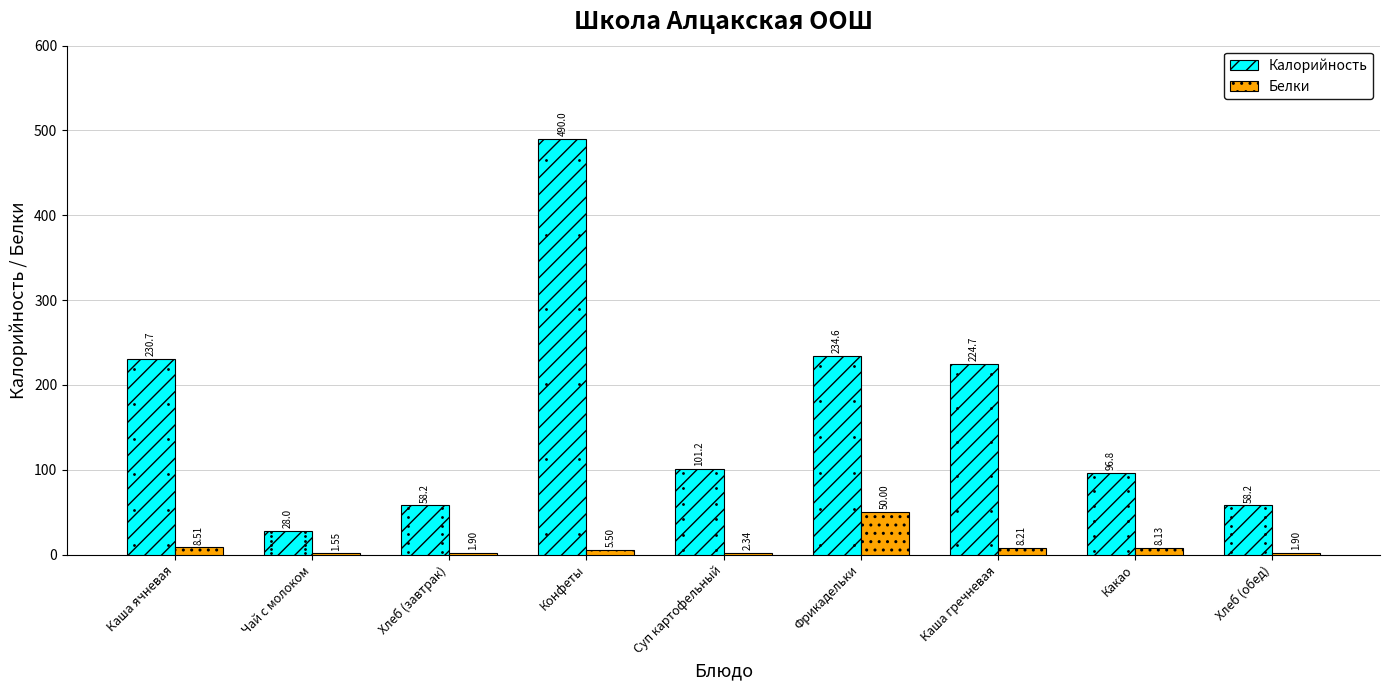

How many groups of bars are there?

9